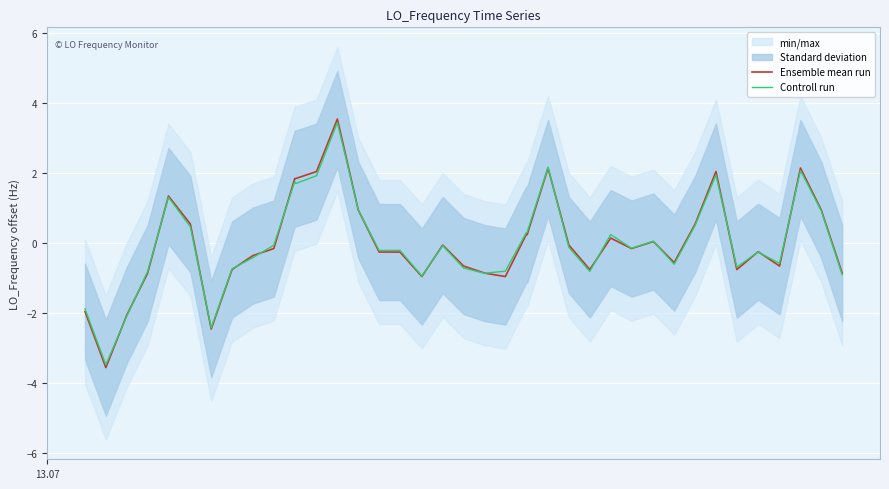

Read the Ensemble mean run value at 33.

-0.8